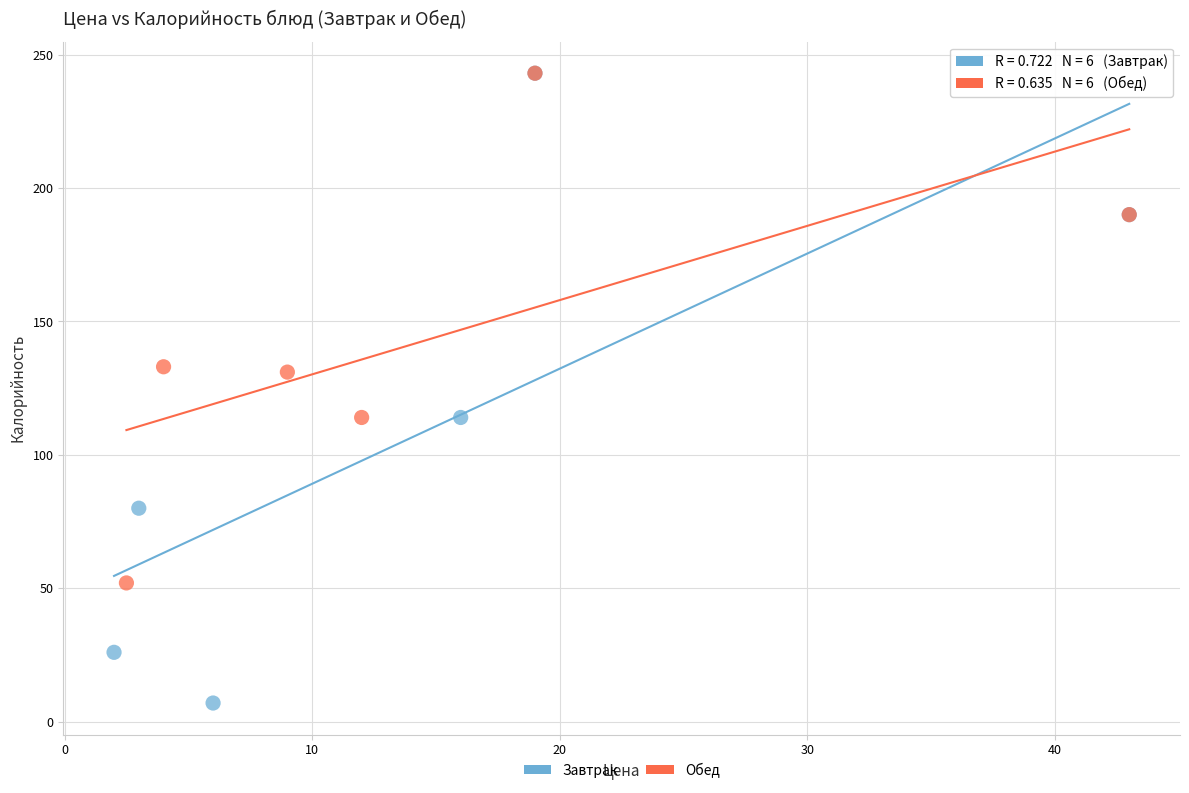

Which series reaches the minimum Y coordinate?

Завтрак